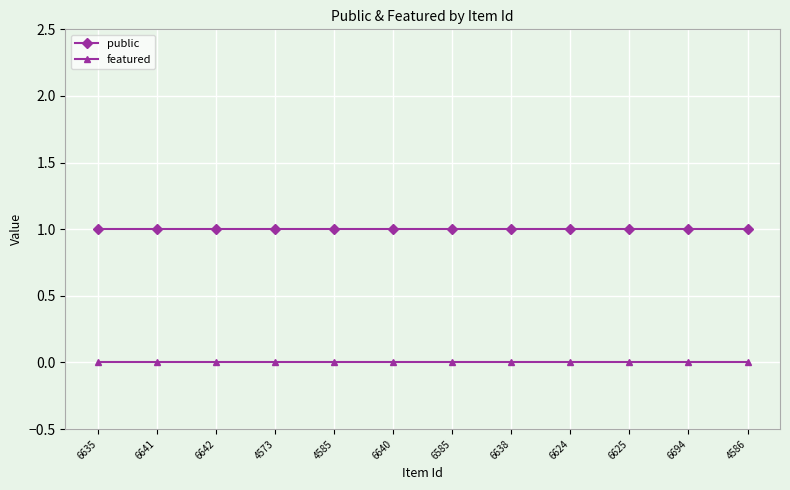

How many lines are shown in the chart?

2